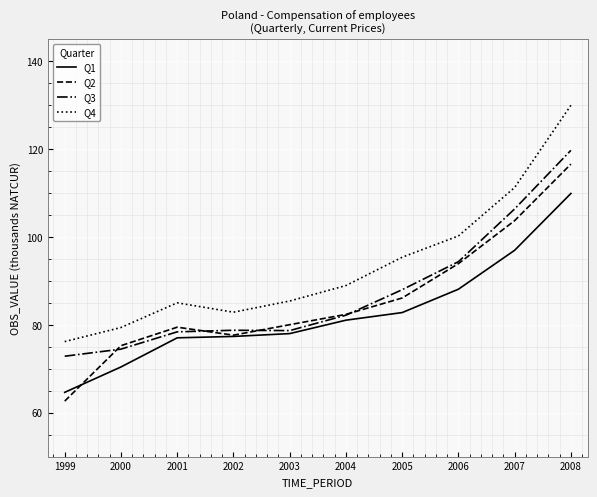

Is it true that Q2 equals 92658 at 1999?

False